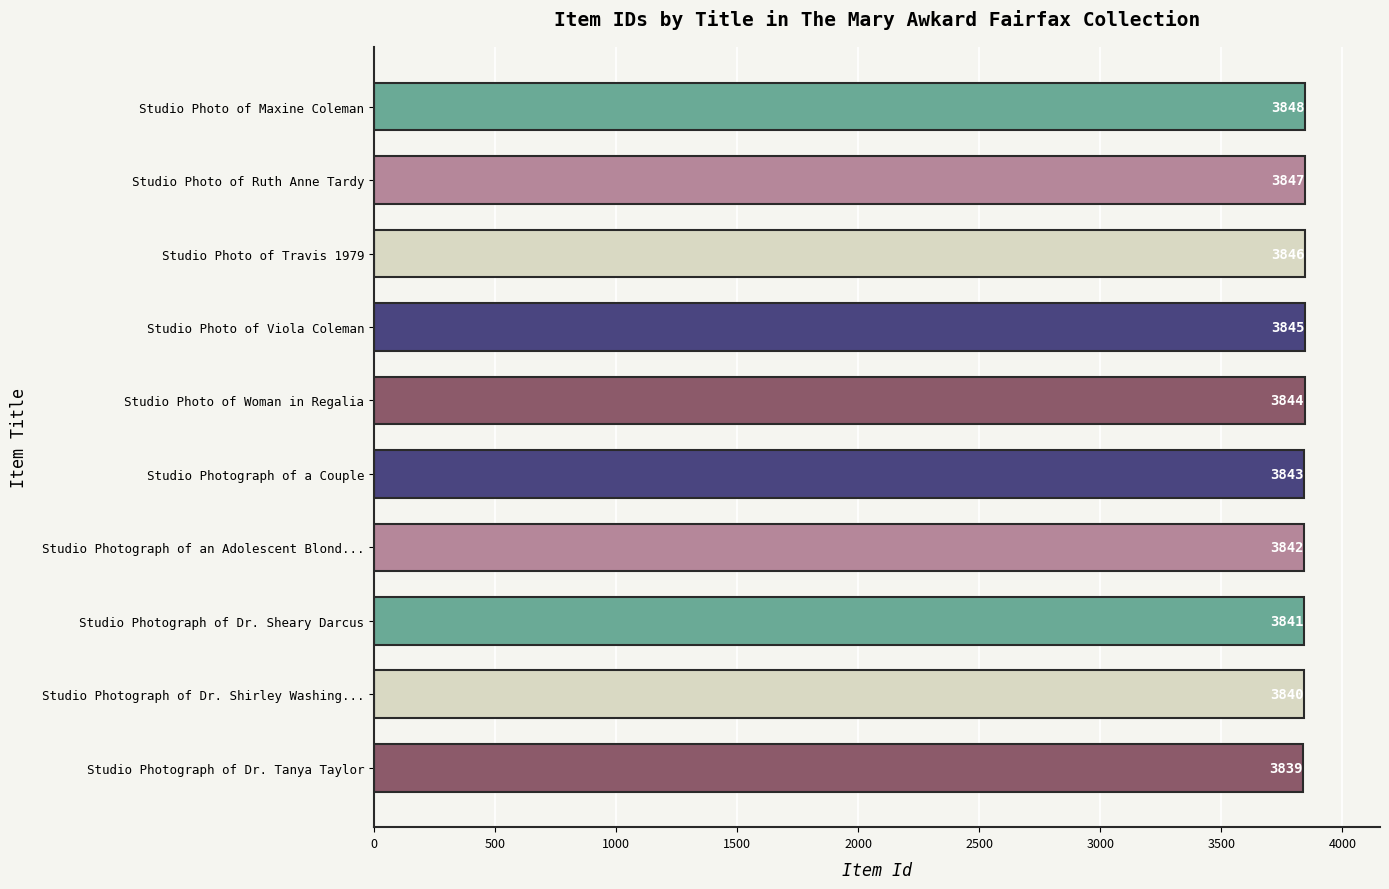

What is the sum of all values?

38435